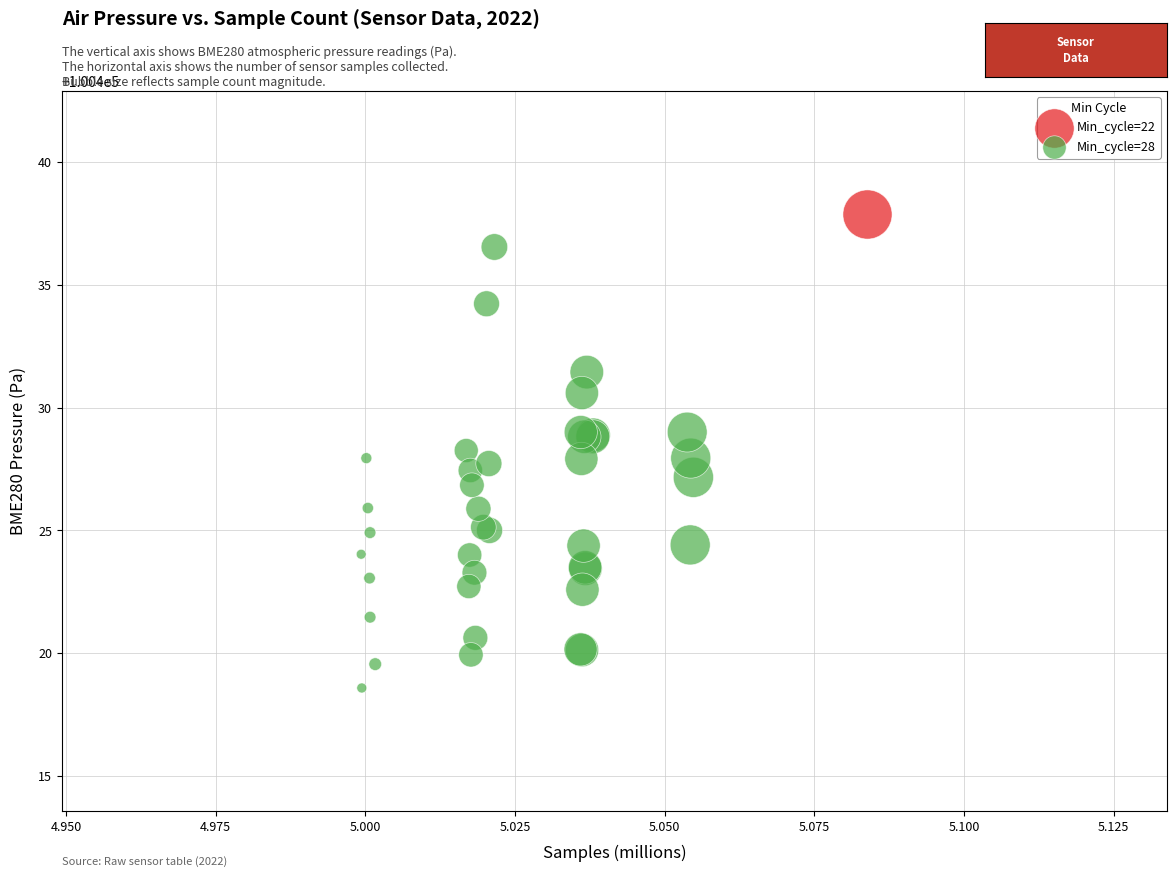

What are all the series names shown in the legend?

Min_cycle=22, Min_cycle=28